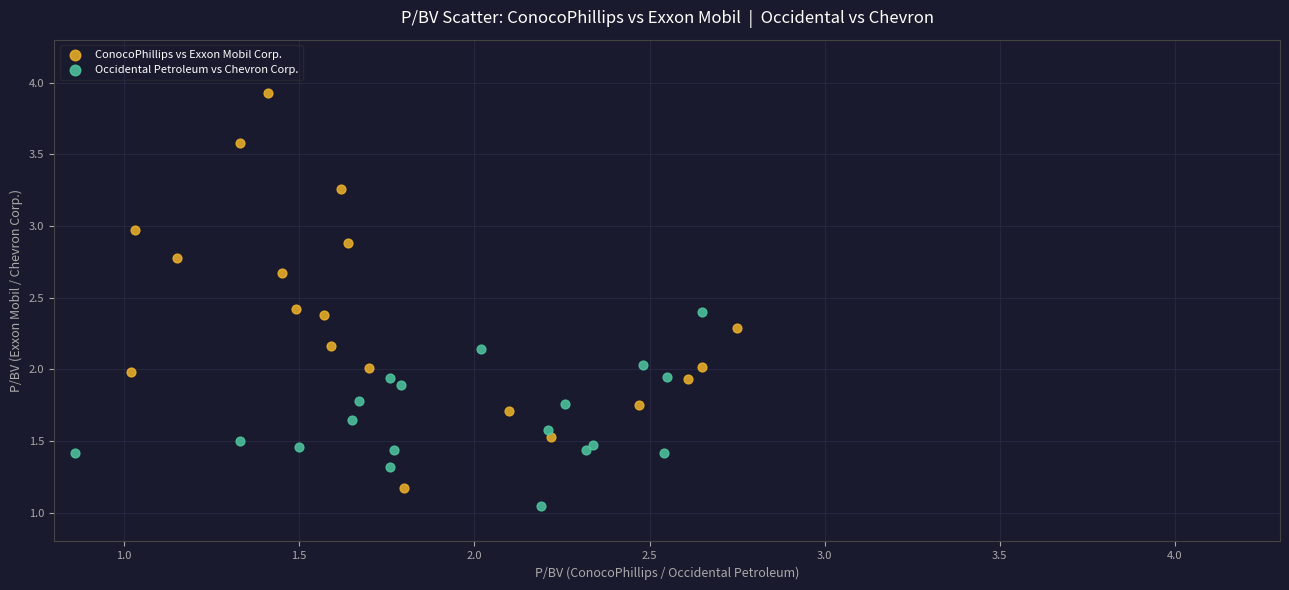

Which series has the largest Y range (max minus min)?

ConocoPhillips vs Exxon Mobil Corp.